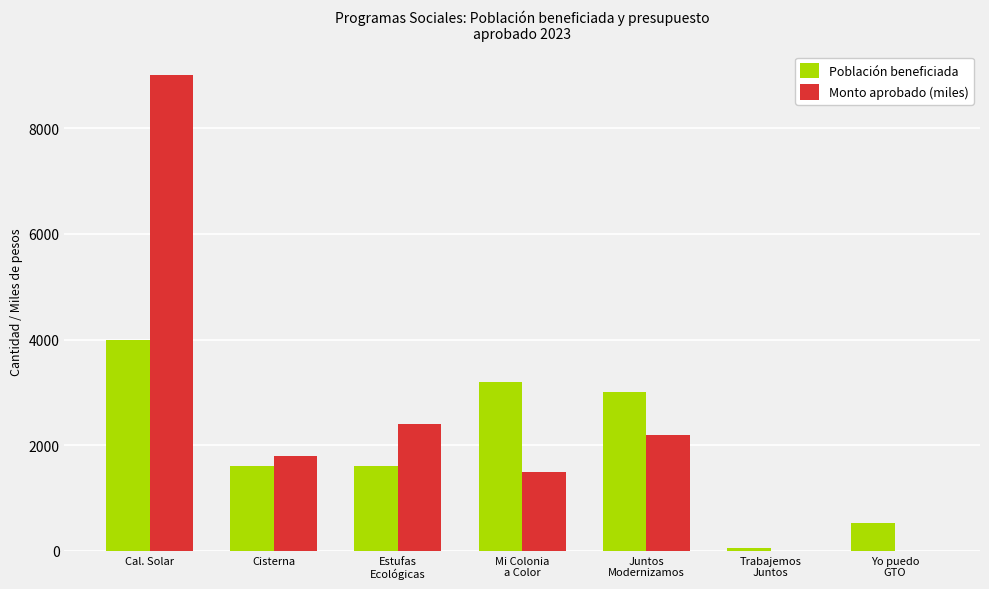

How many groups of bars are there?

7